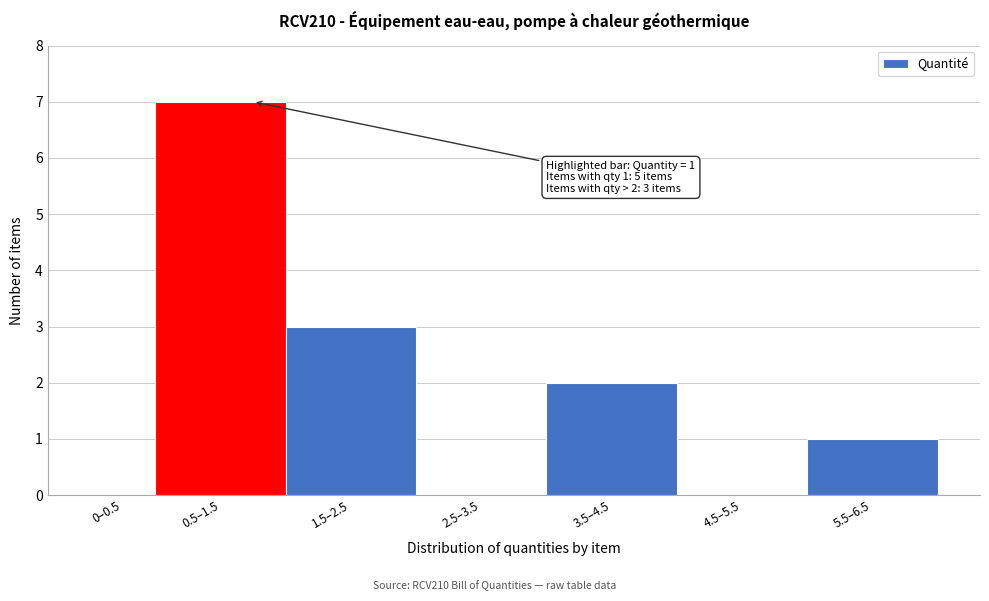

Reading left to right, transcribe all the data shown in this chart.

0–0.5=0	0.5–1.5=7	1.5–2.5=3	2.5–3.5=0	3.5–4.5=2	4.5–5.5=0	5.5–6.5=1